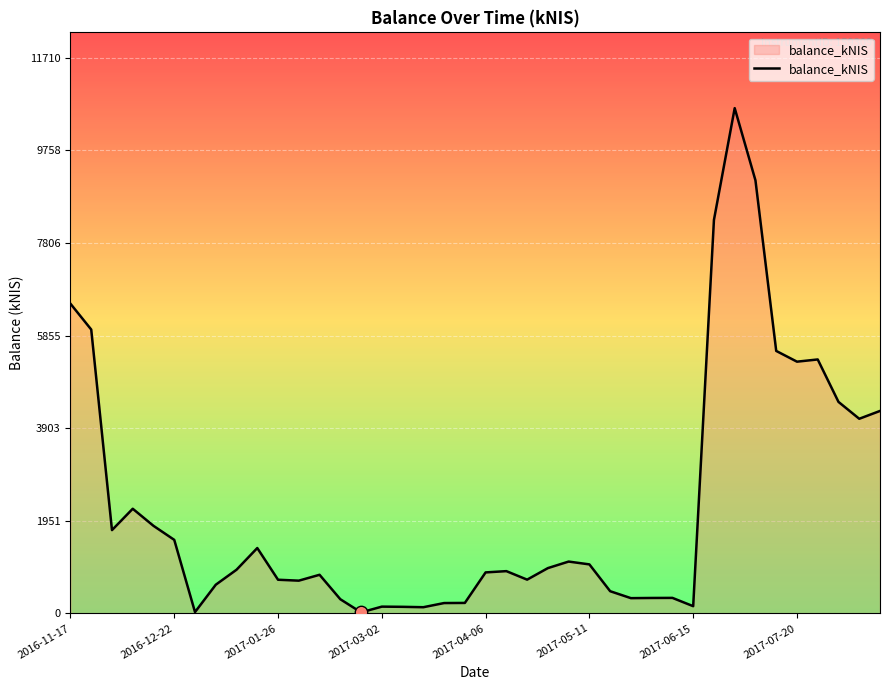

What is the greatest value displayed?

10645.5